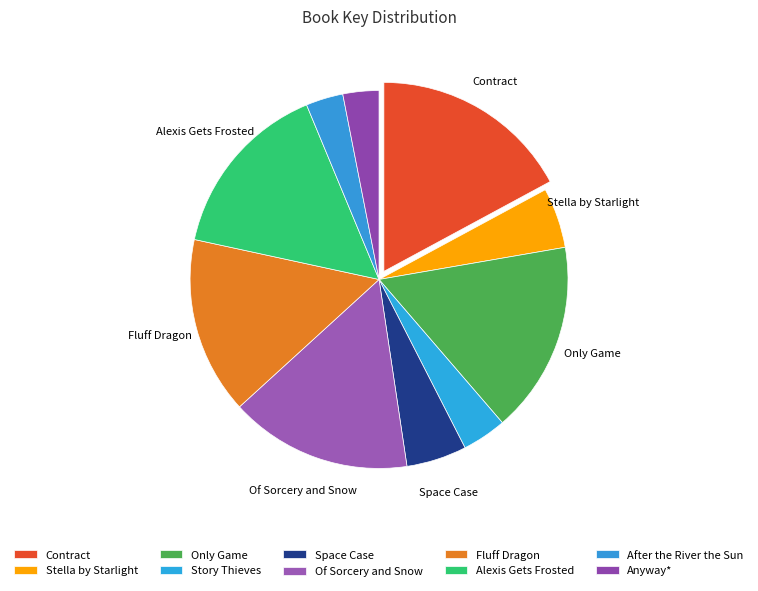

To the nearest percent, what percentage of the pie is Anyway*?

3%